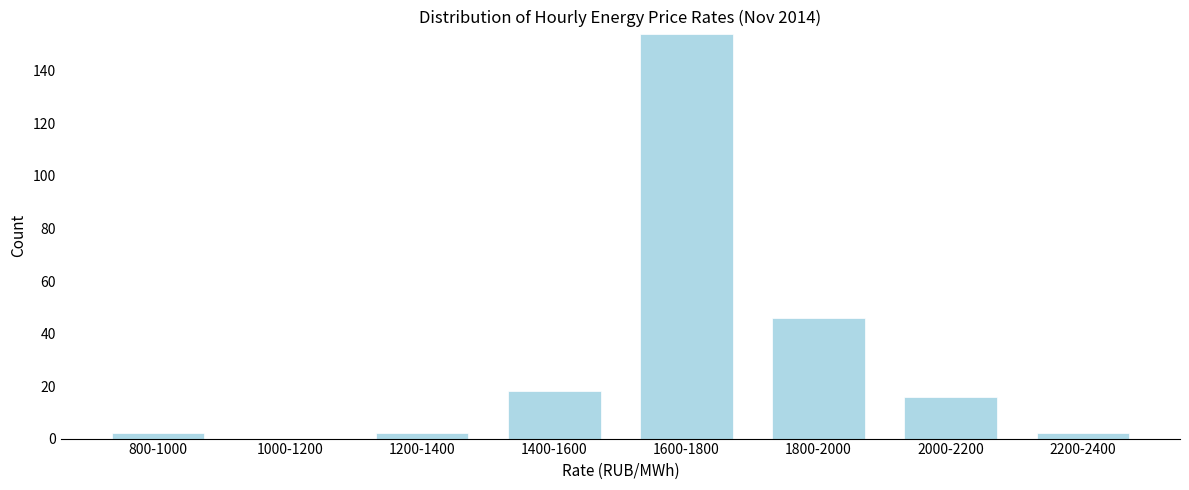

Reading left to right, what are all the values shown in this chart?

800-1000=2	1000-1200=0	1200-1400=2	1400-1600=18	1600-1800=154	1800-2000=46	2000-2200=16	2200-2400=2